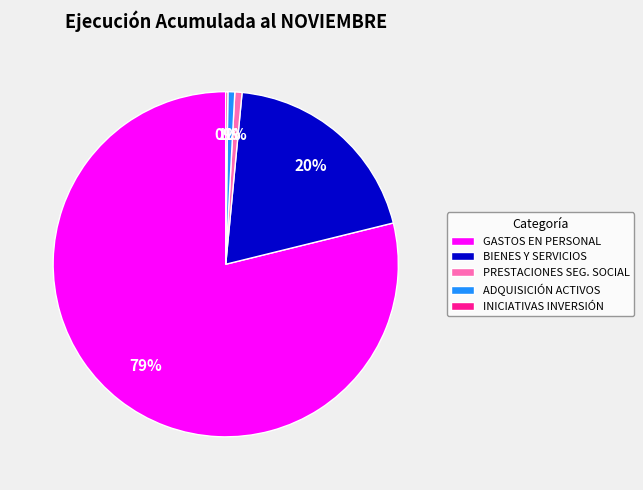

Which category has the biggest portion of the pie?

GASTOS EN PERSONAL